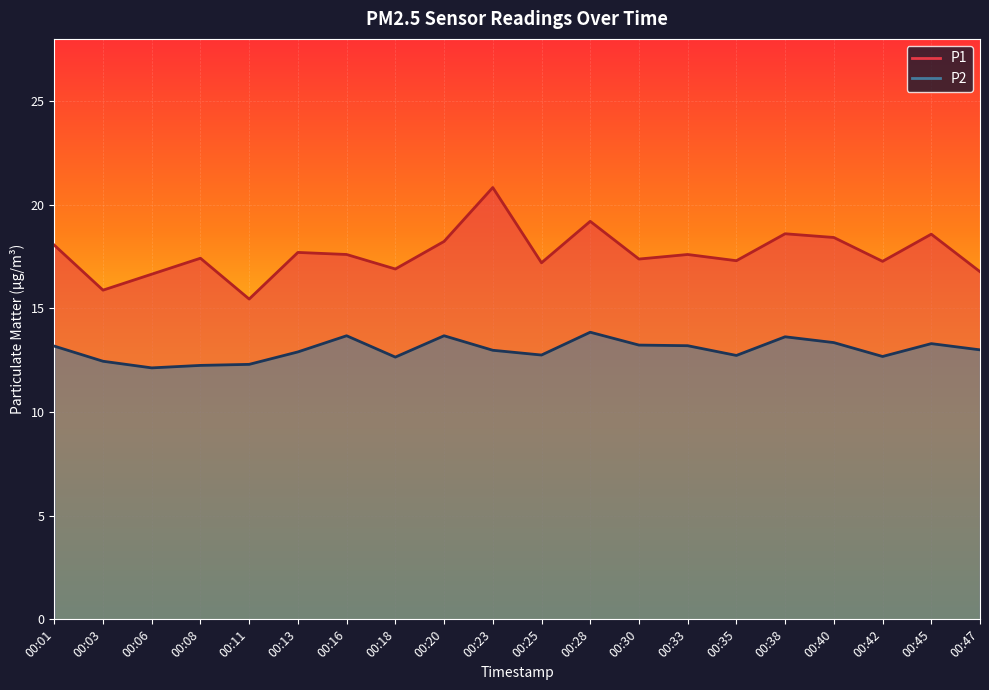

What is the maximum value shown in the chart?

20.8